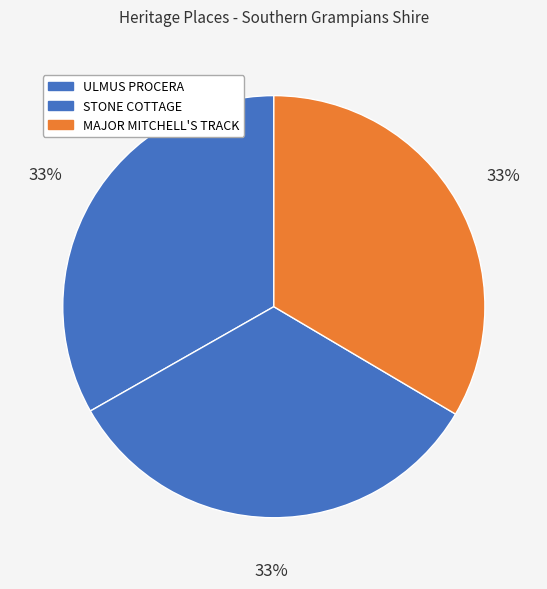

How many segments does this pie chart have?

3